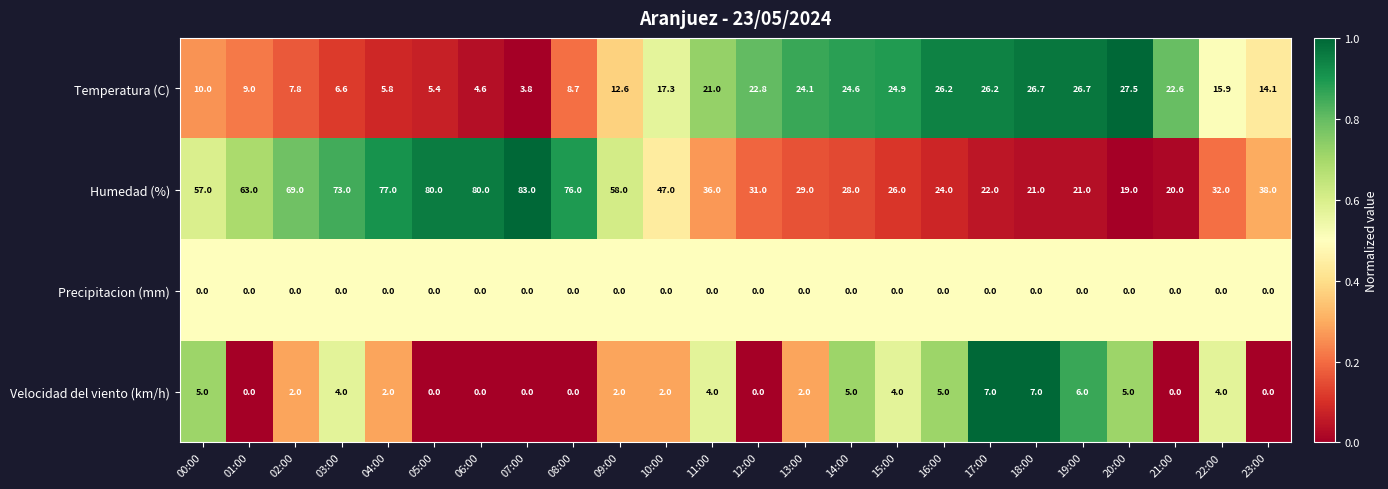

What is the difference between the second highest and minimum values in the Velocidad del viento (km/h) series?

7.0